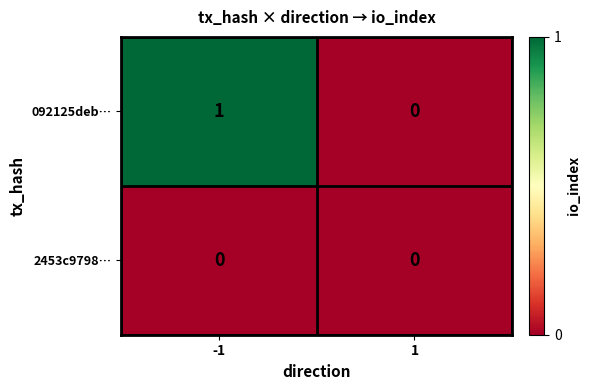

Count the number of categories in the chart.

2